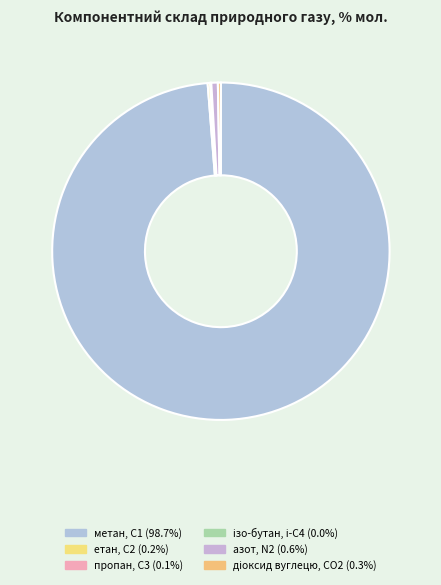

Is the sum of метан, С1 and етан, С2 greater than half?

Yes